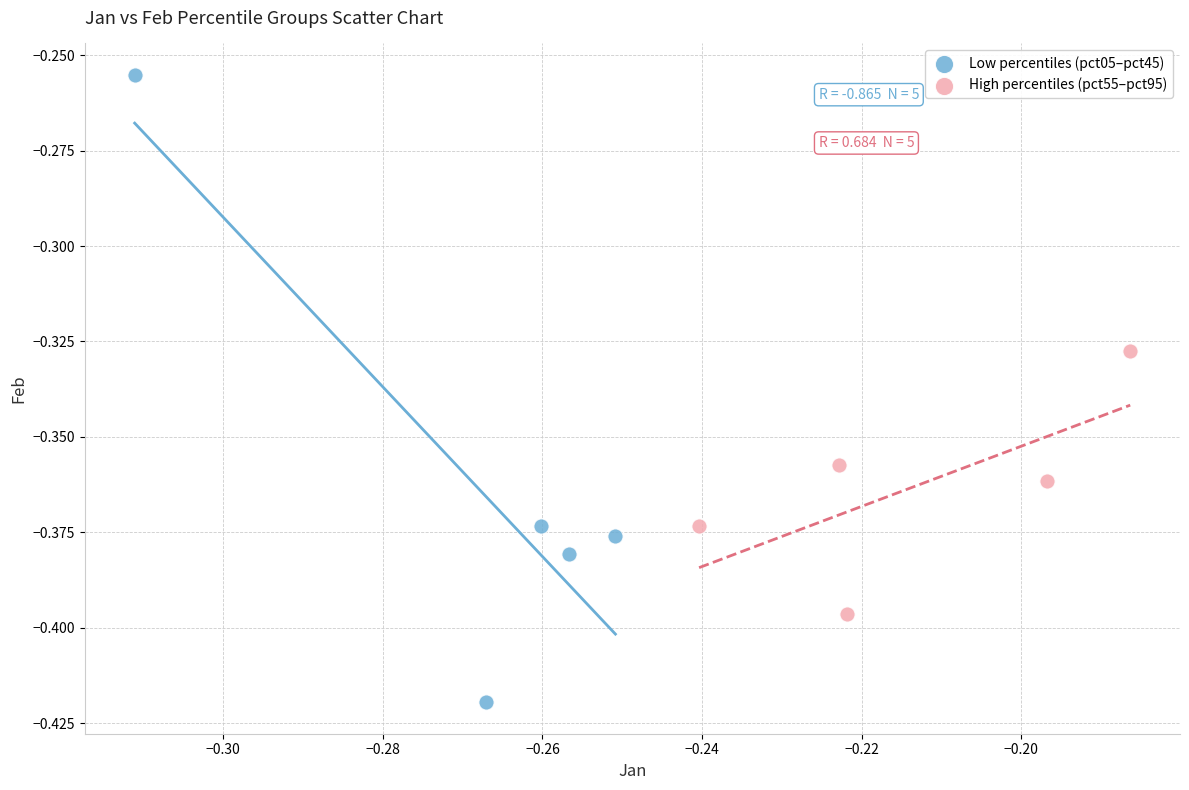

Which series has the widest spread of Y values?

Low percentiles (pct05–pct45)